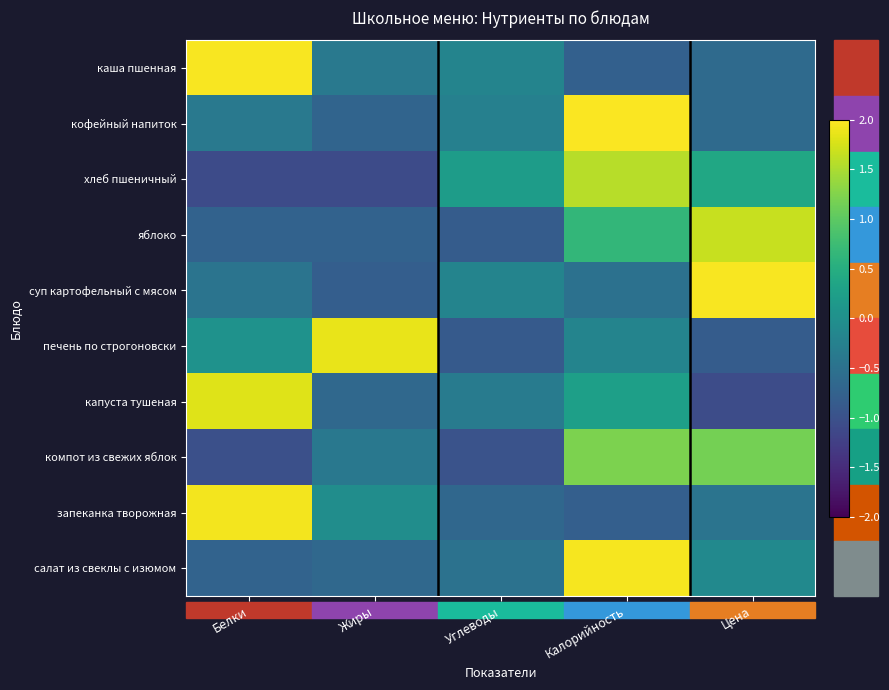

Rank the series at Белки from lowest to highest value.

хлеб пшеничный, компот из свежих яблок, яблоко, салат из свеклы с изюмом, суп картофельный с мясом, кофейный напиток, печень по строгоновски, капуста тушеная, запеканка творожная, каша пшенная